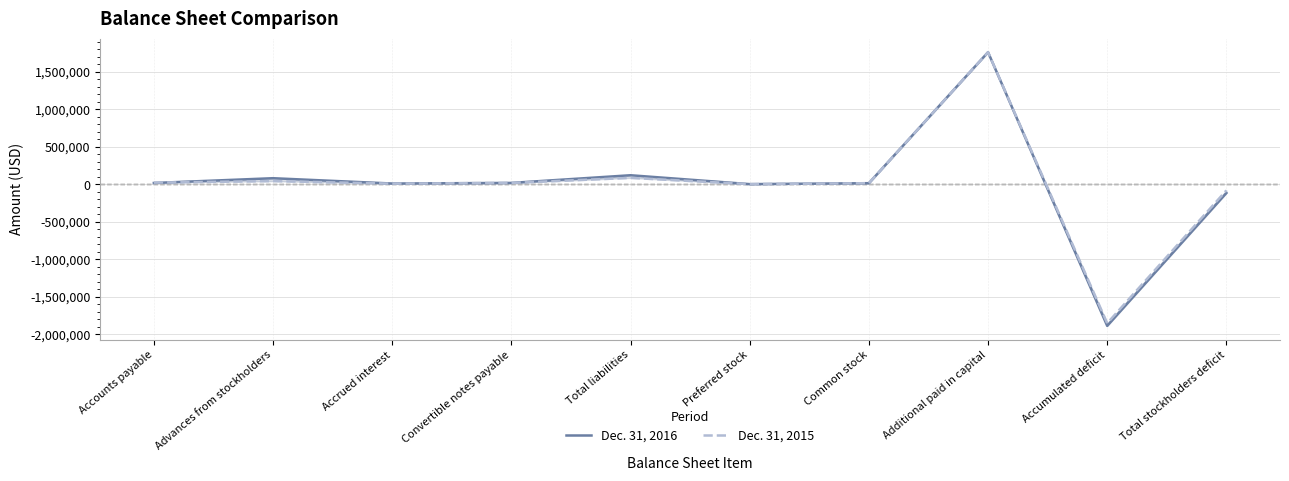

Which series has the widest spread of values?

Dec. 31, 2016